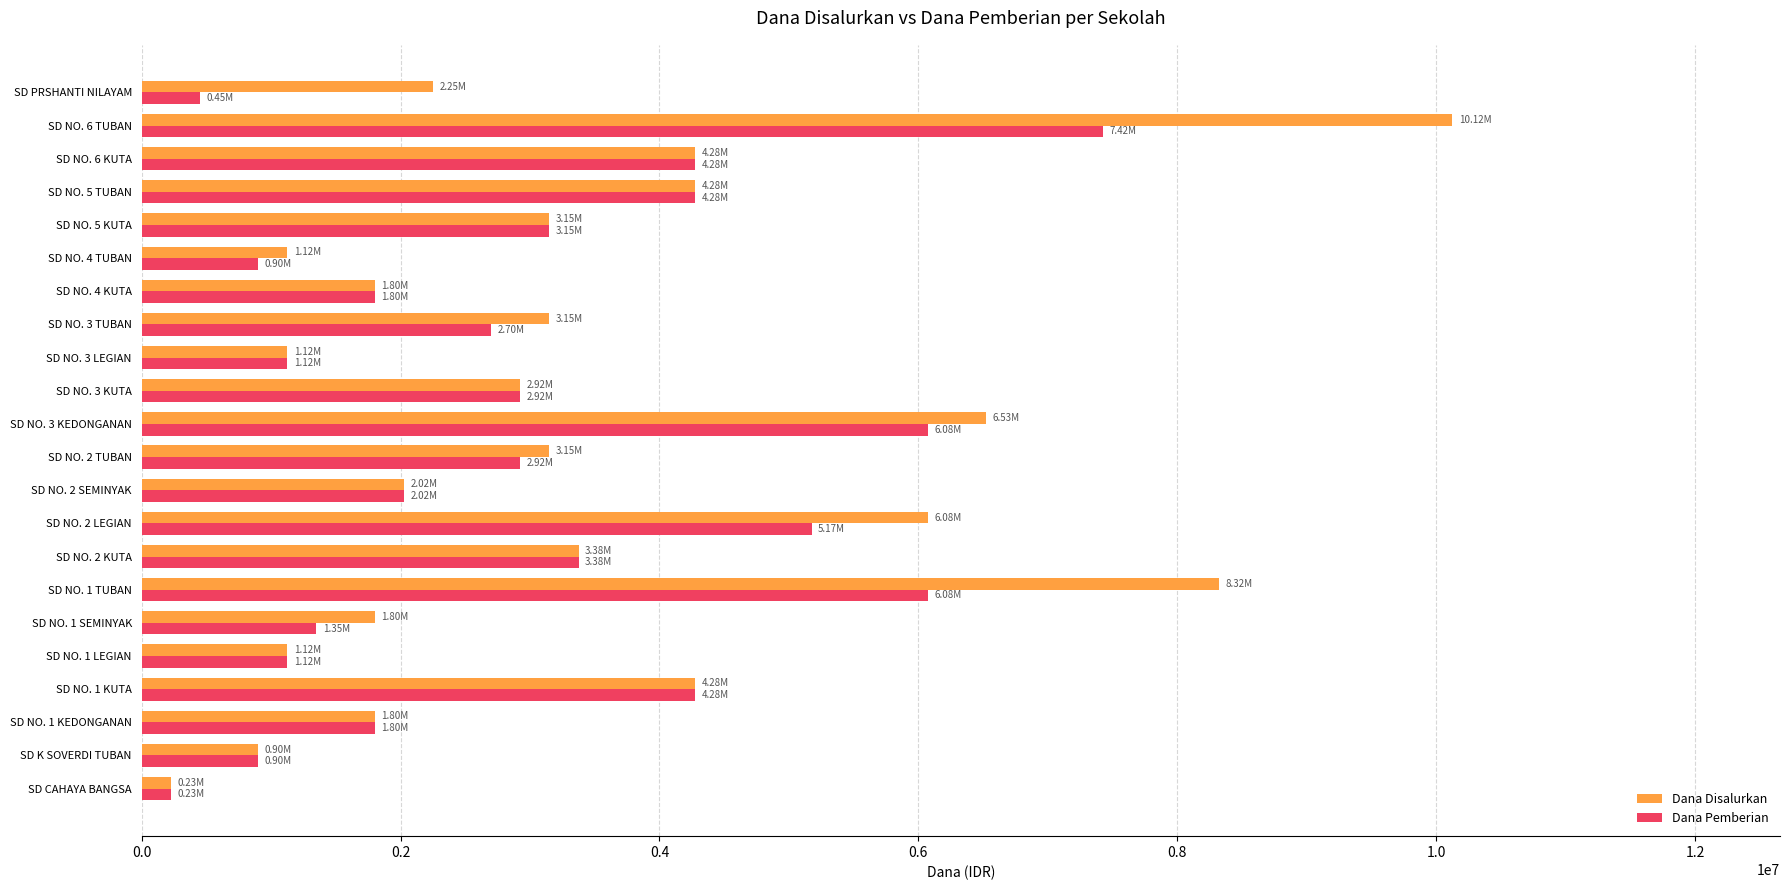

What is the minimum value for Dana Disalurkan?

225000